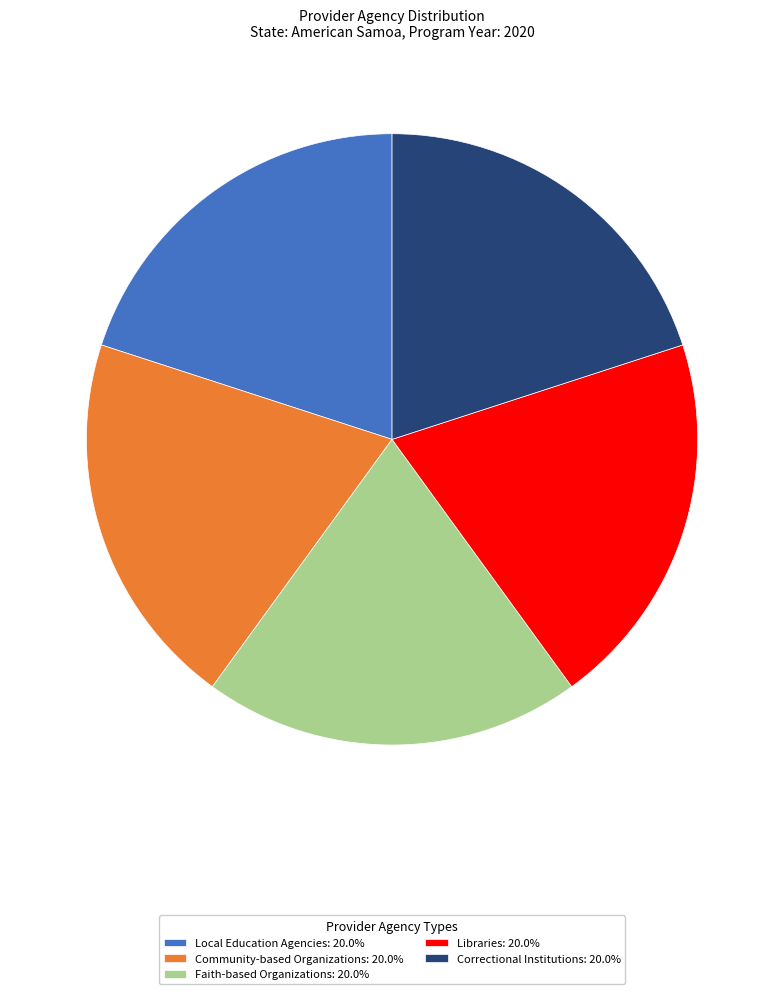

Is there any slice that represents more than half of the pie?

No